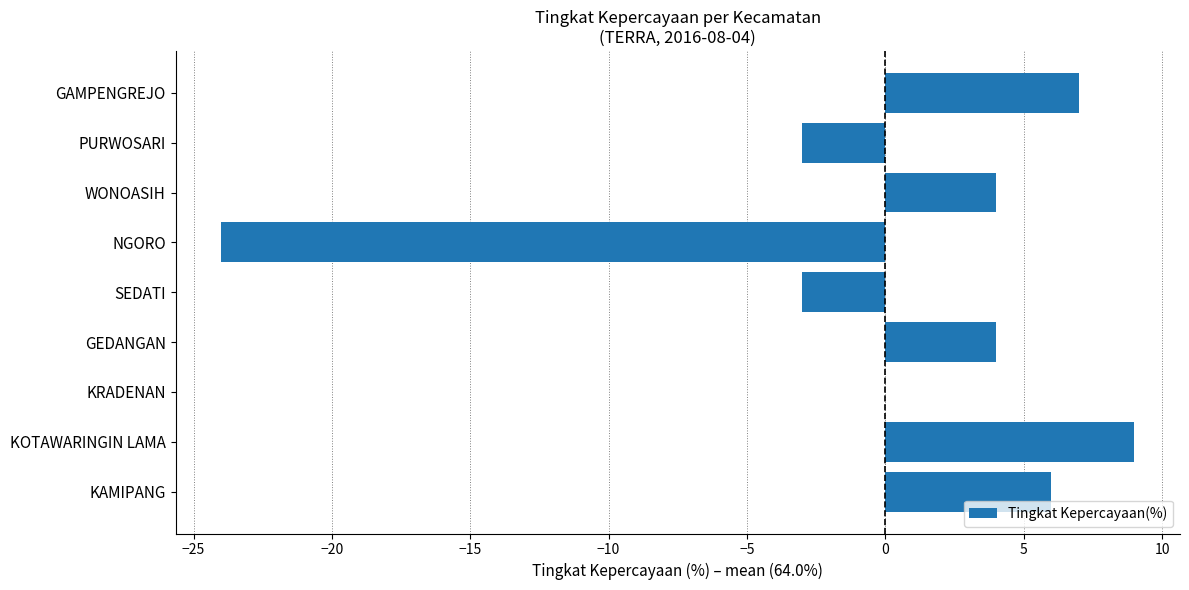

What is the sum of the values at SEDATI and KOTAWARINGIN LAMA?

6